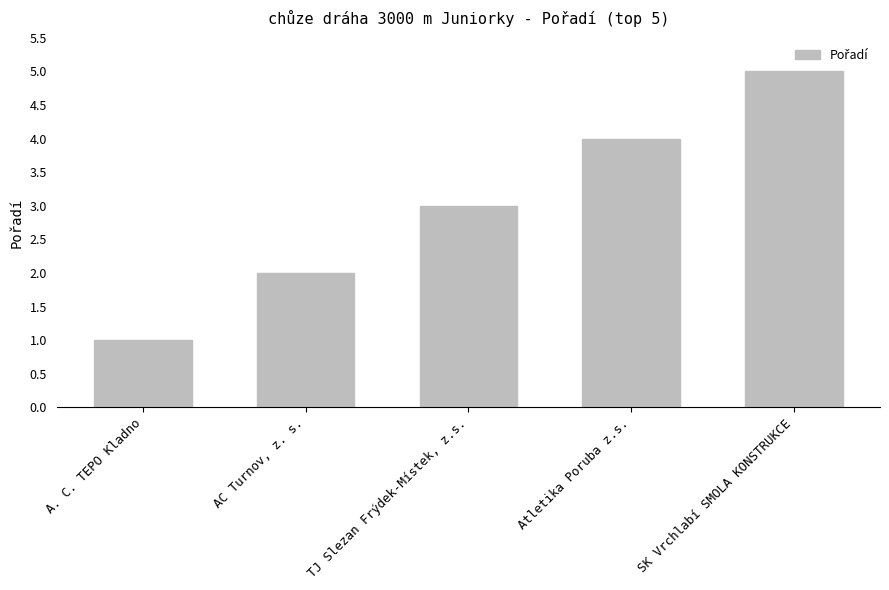

What is the label of the 3rd bar from the right?

TJ Slezan Frýdek-Místek, z.s.